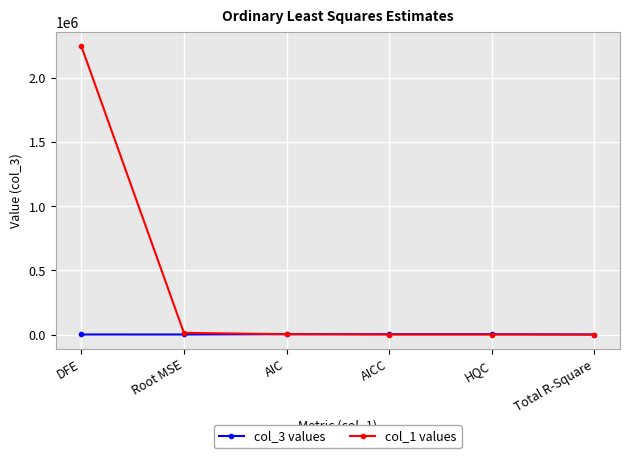

What is the spread (max minus min) of values at Total R-Square?

0.3